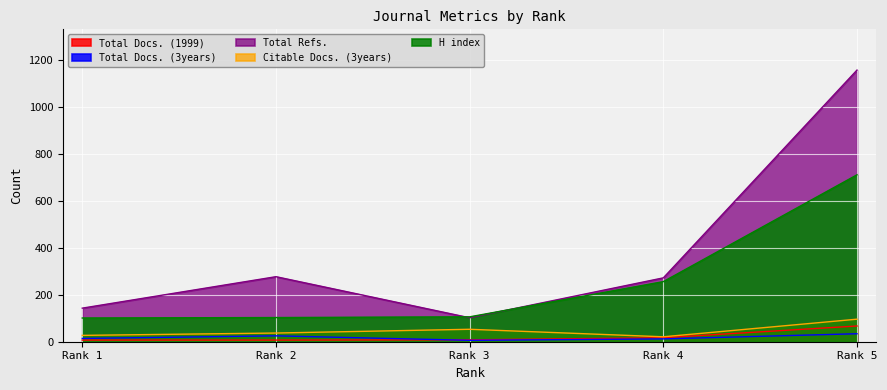

At which label is H index closest to 406?

Rank 4